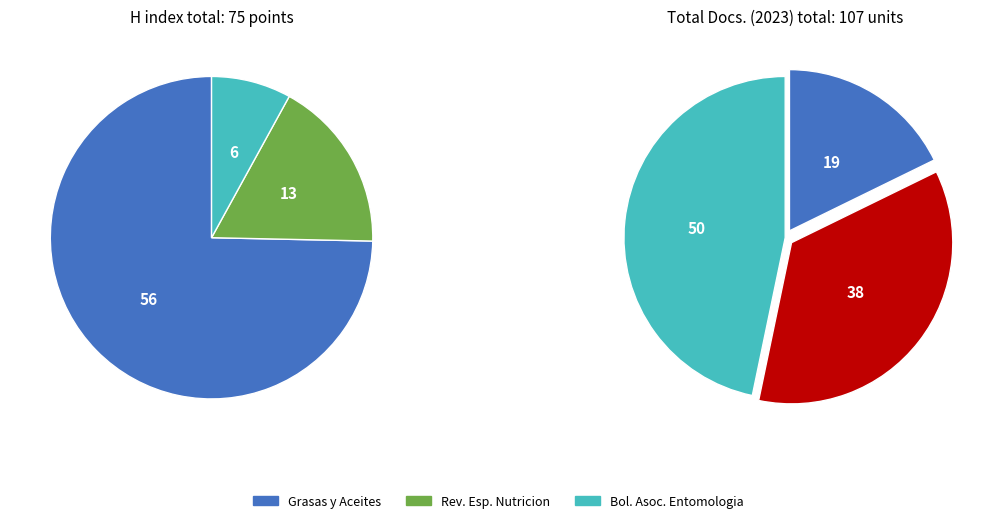

To the nearest percent, what is the difference between the Boletin de la Asociacion Espanola de Entomologia and Grasas y Aceites slice percentages?

29%